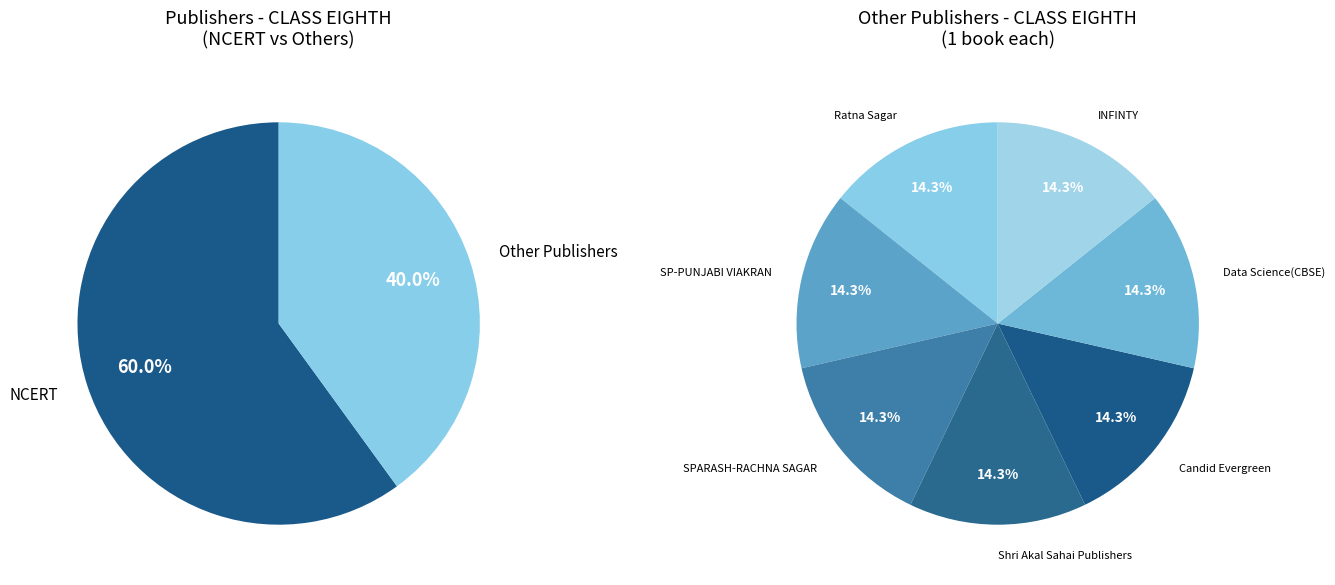

What is the largest slice in the pie chart?

NCERT